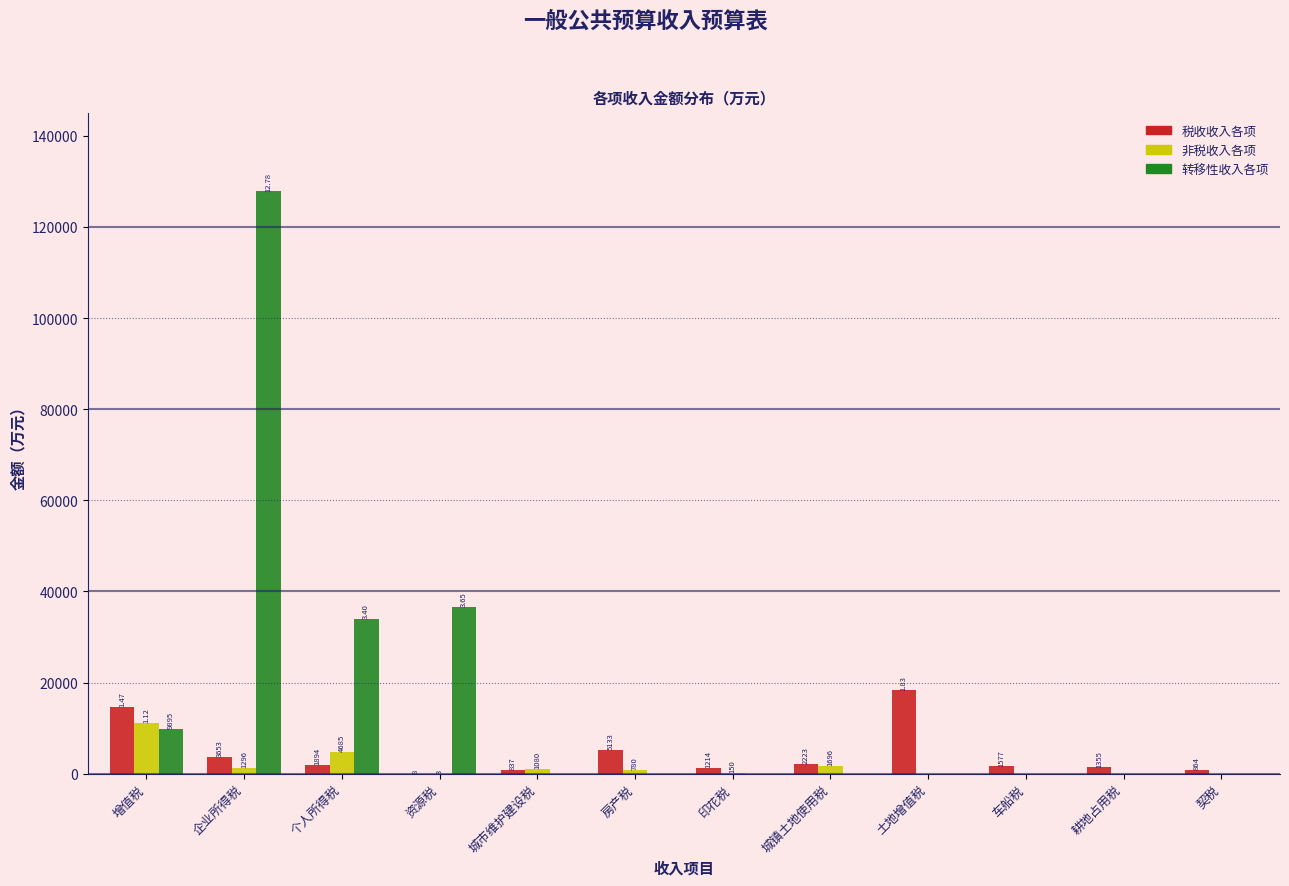

Which series changed the most between 房产税 and 契税?

税收收入各项